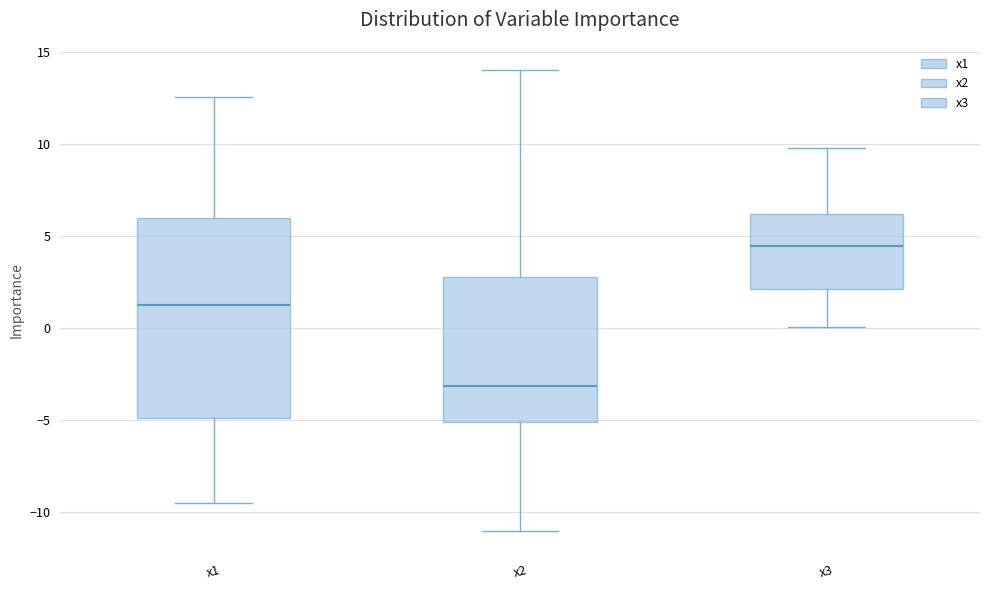

Reading left to right, read every box against the y-axis: the position of its median line, the range the box covers, and the ends of its whiskers. The values are not printed on the chart, so give them approximately, as read against the axis.

x1: median 1.5, box -5.0 to 6.0, whiskers -9.5 to 12.5
x2: median -3.0, box -5.0 to 3.0, whiskers -11.0 to 14.0
x3: median 4.5, box 2.0 to 6.0, whiskers 0.0 to 10.0